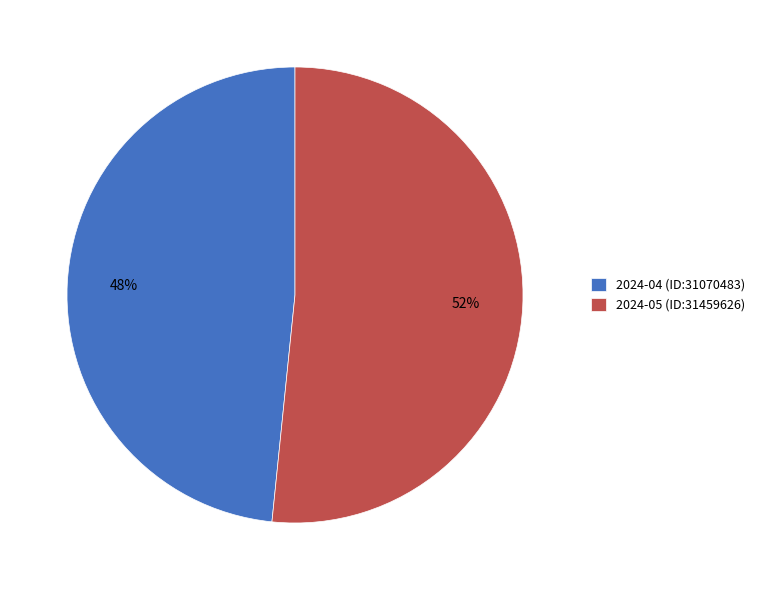

True or false: 2024-05 (ID:31459626) accounts for 52% of the total.

True